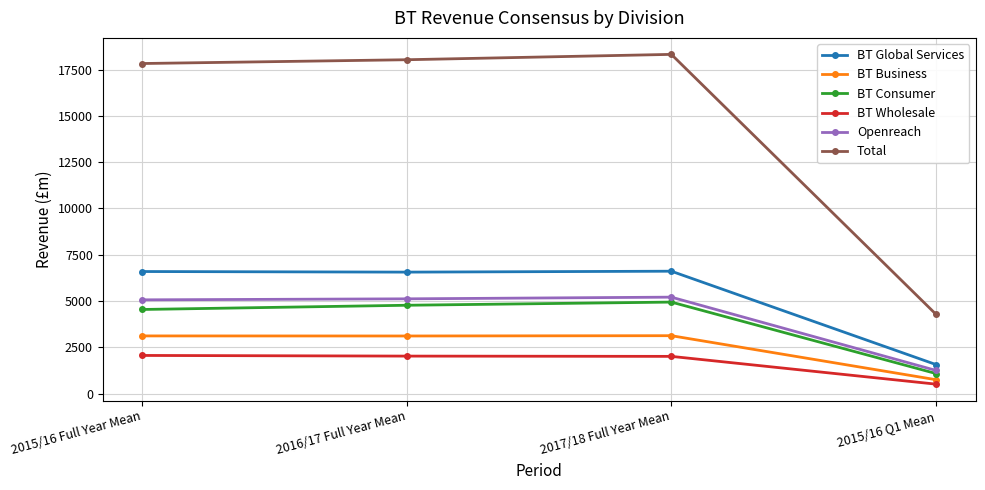

At which category does the chart reach its minimum across all series?

2015/16 Q1 Mean